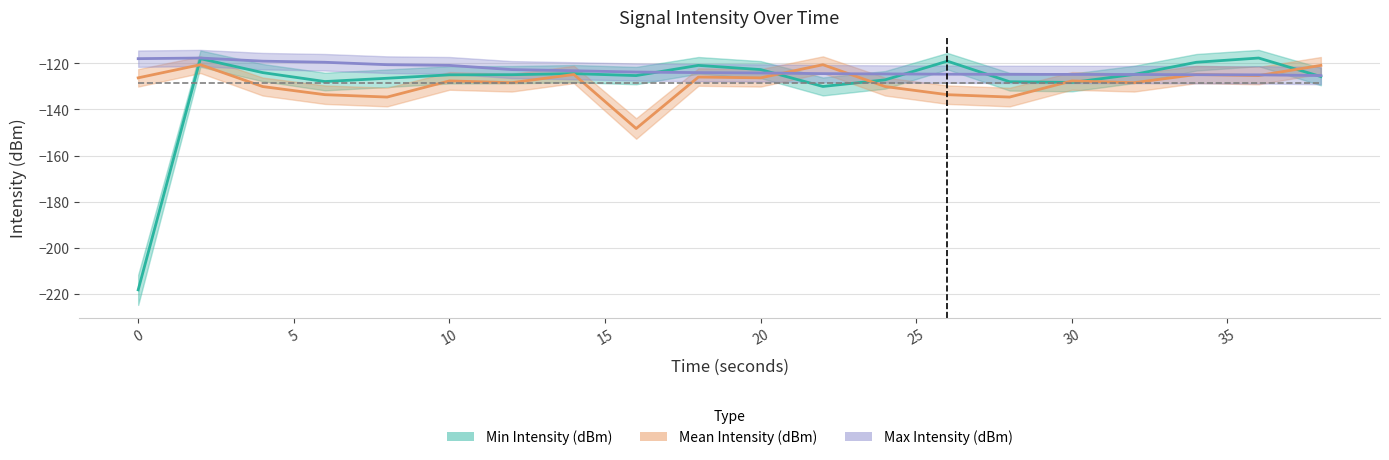

Where is the first local maximum for Max Intensity (dBm)?

2